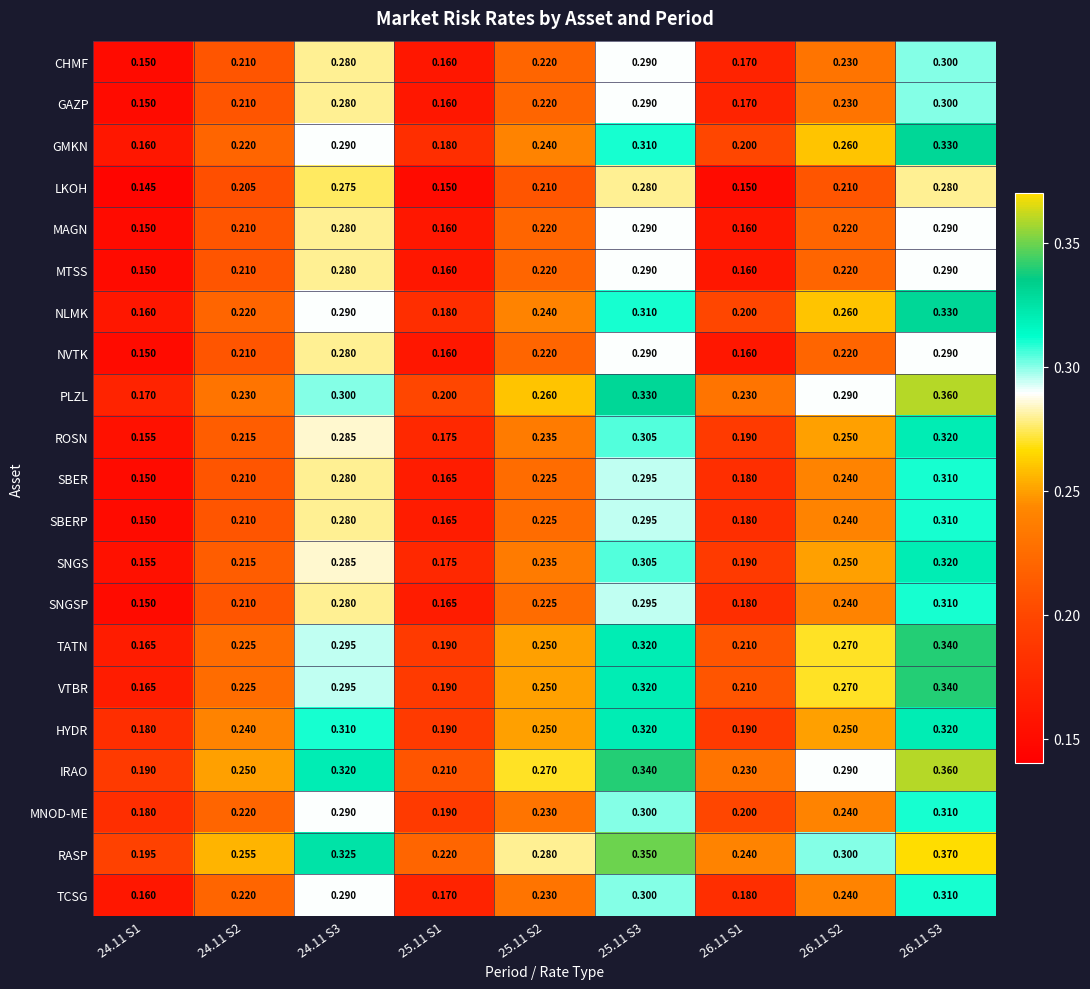

Which label corresponds to the largest value in the chart?

26.11 S3